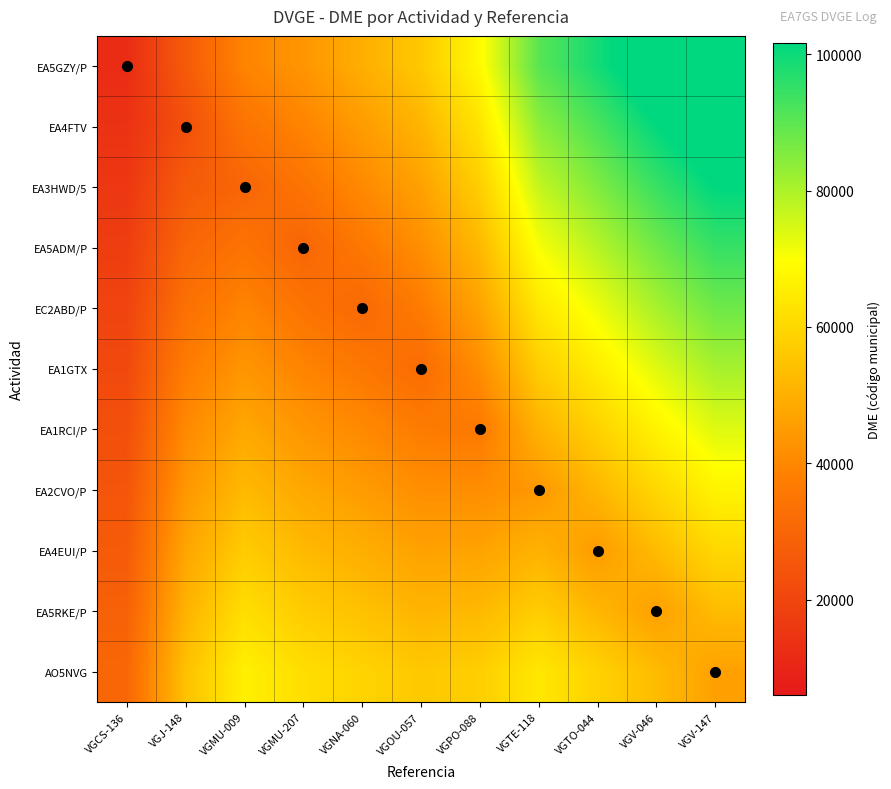

What is the total value across all series at VGOU-057?

496604.5